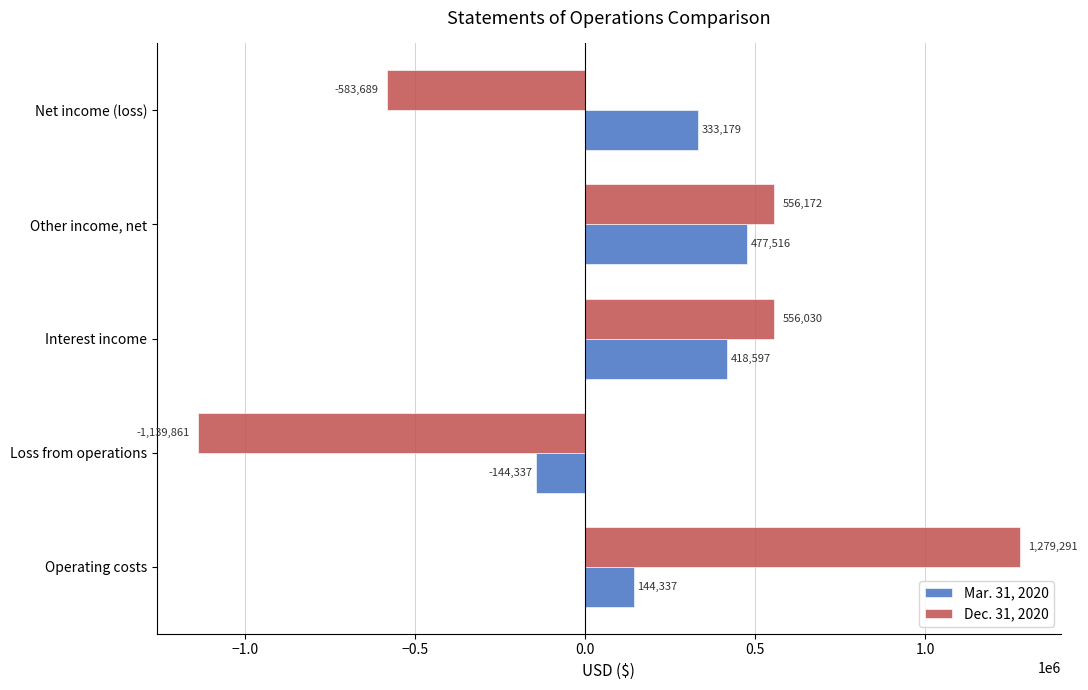

Count the number of data series in this chart.

2